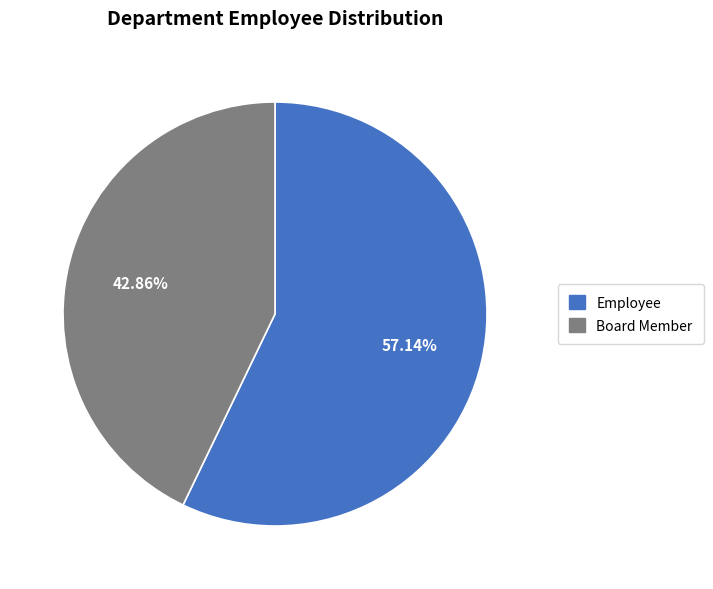

What percentage is the Employee slice, to the nearest percent?

57%